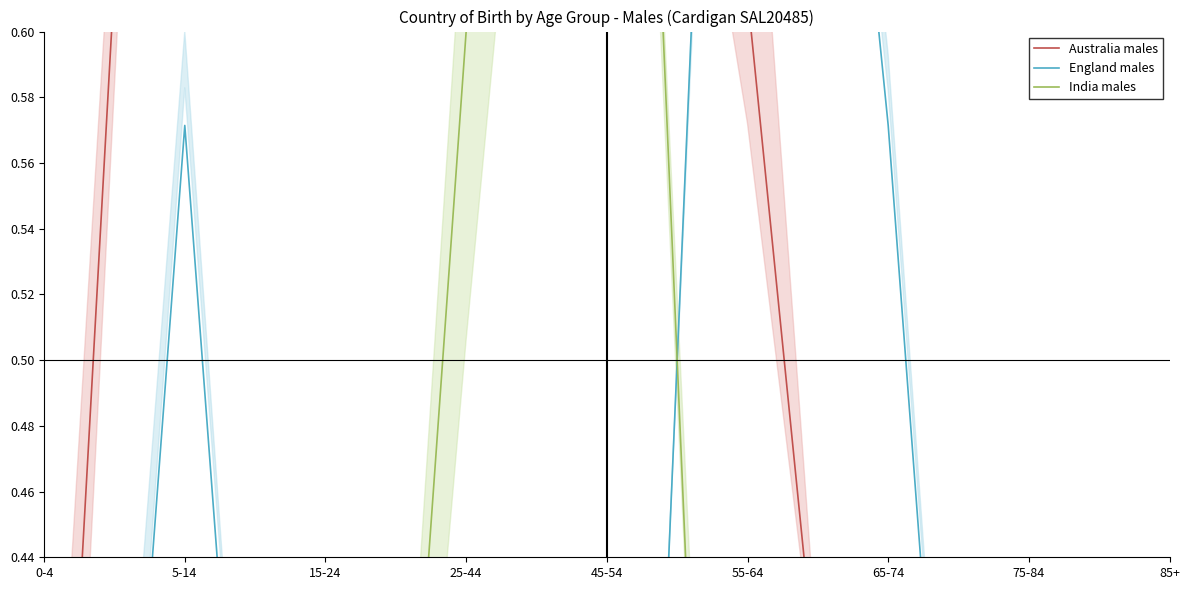

After their last crossing, which series has the higher values: India males or Australia males?

Australia males